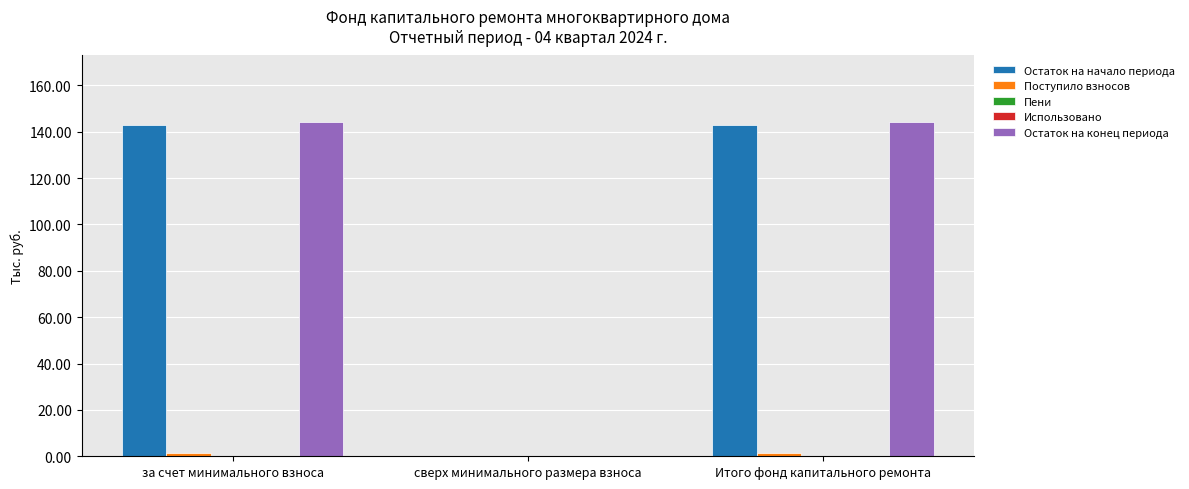

At which label is Поступило взносов closest to 0?

сверх минимального размера взноса